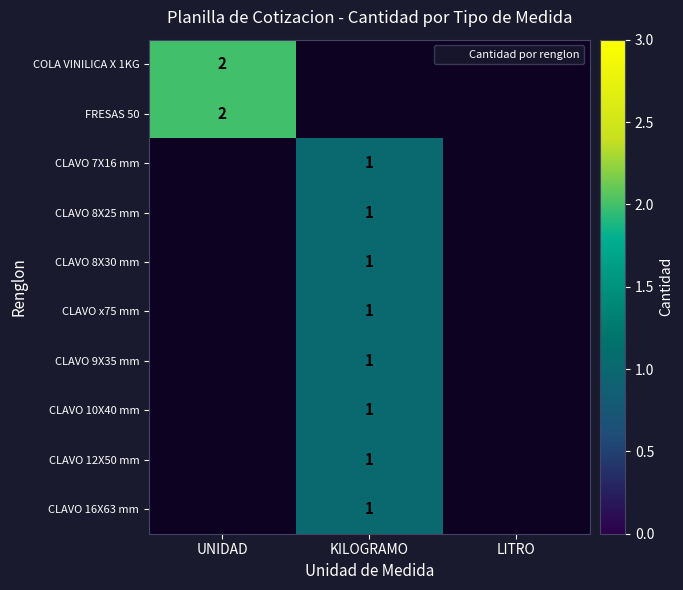

At UNIDAD, list the series in order from largest to smallest.

COLA VINILICA X 1KG, FRESAS 50, CLAVO 7X16 mm, CLAVO 8X25 mm, CLAVO 8X30 mm, CLAVO x75 mm, CLAVO 9X35 mm, CLAVO 10X40 mm, CLAVO 12X50 mm, CLAVO 16X63 mm